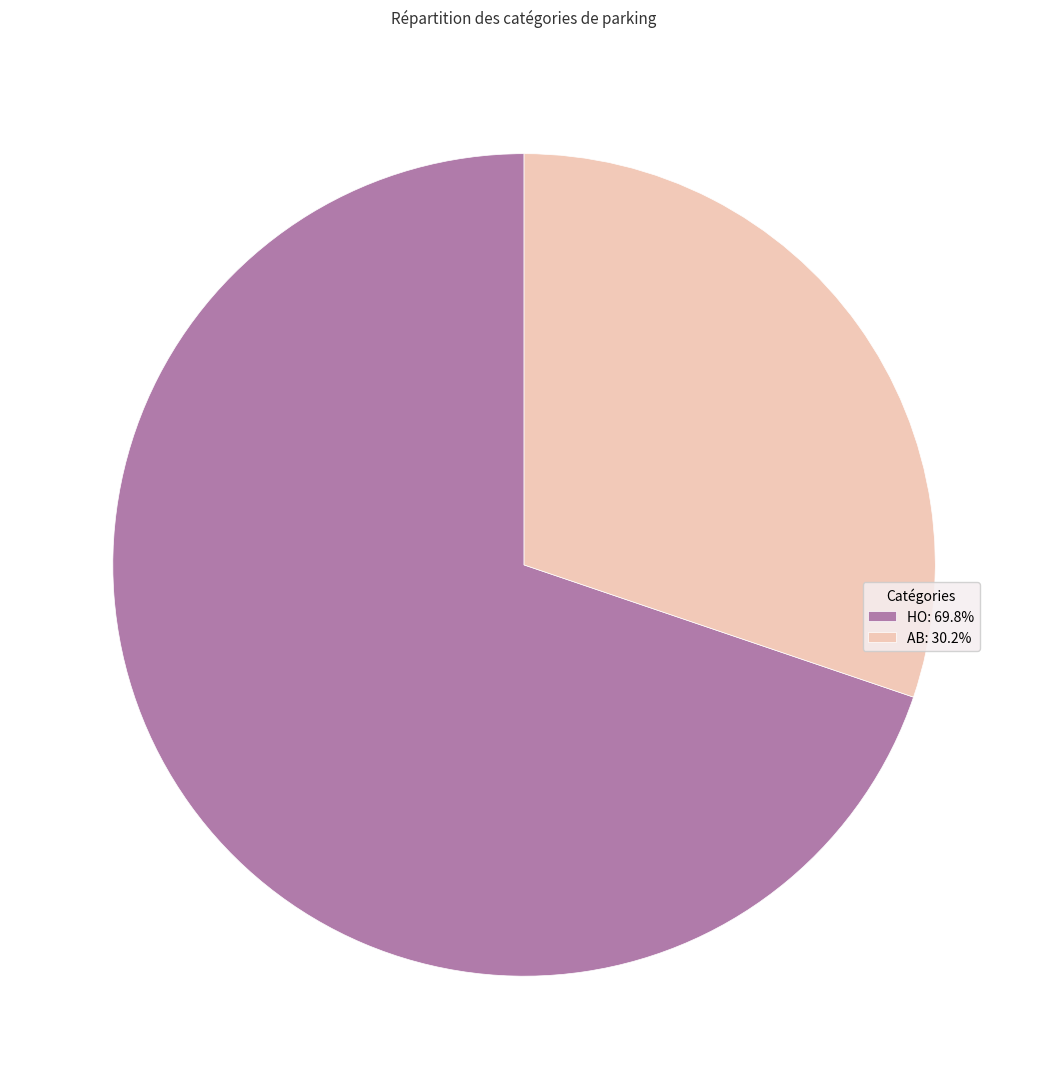

Which category has the biggest portion of the pie?

HO